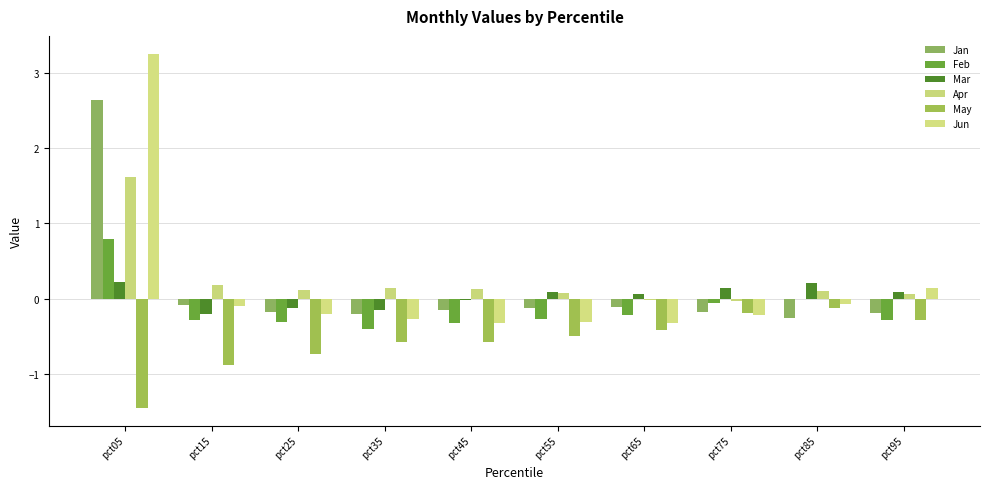

Which has a higher value, pct35 or pct75?

pct75